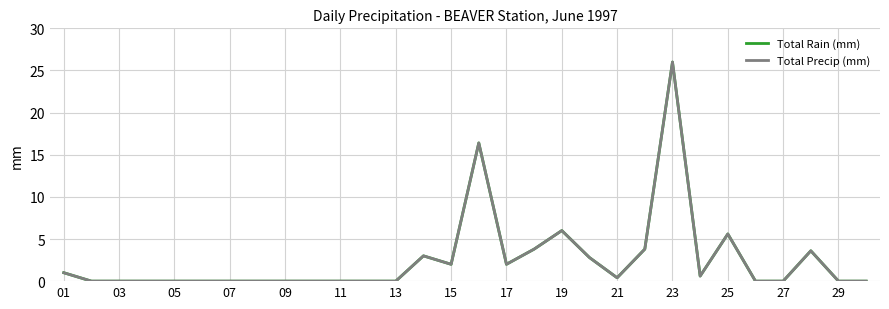

In Total Precip (mm), how many points are higher than both neighbors (excluding endpoints)?

6